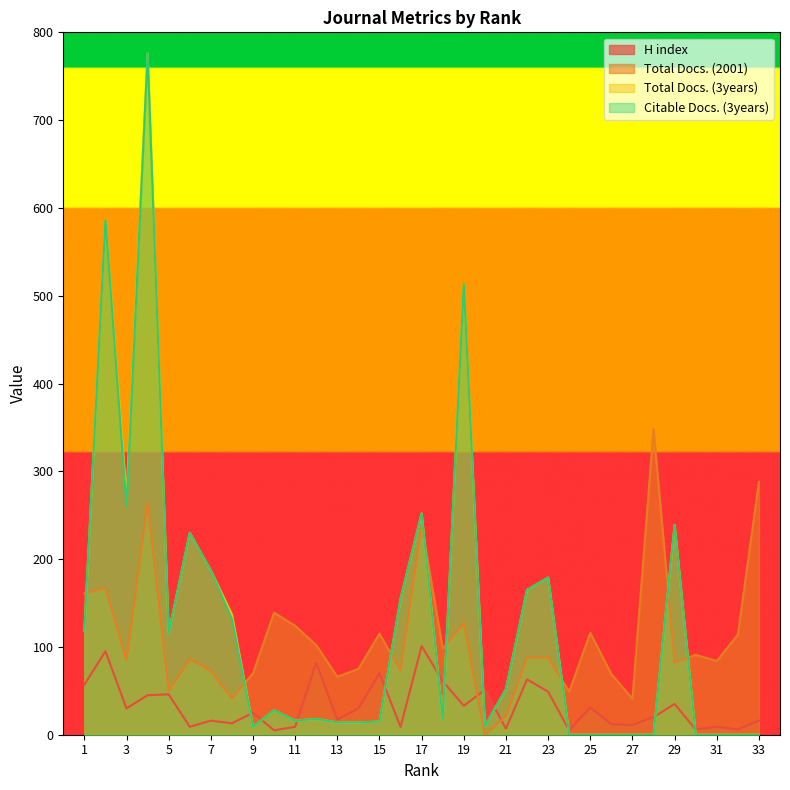

Where does the Total Docs. (3years) series first go above 18?

1